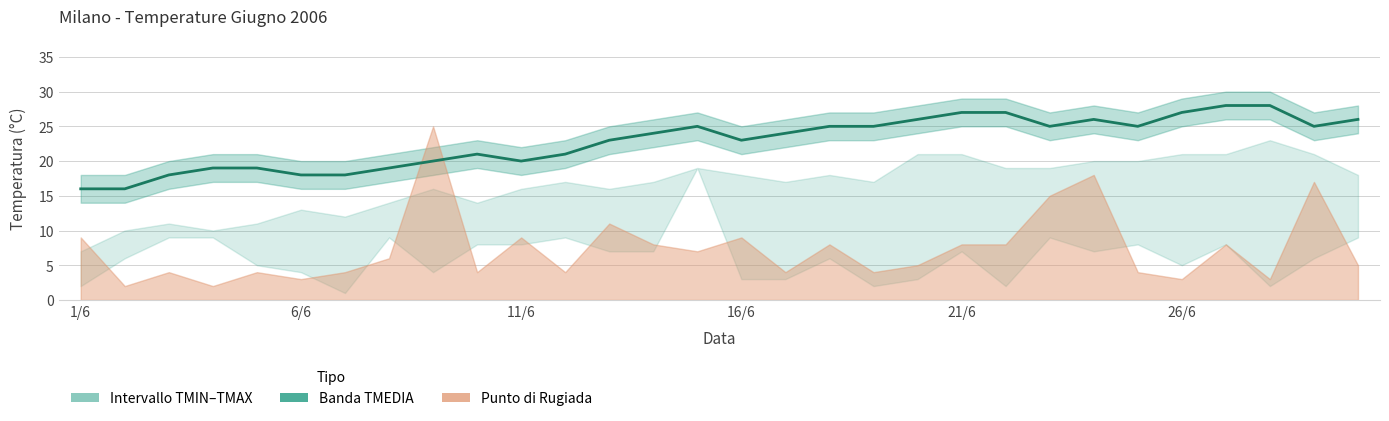

At which label is the value closest to 22?

9